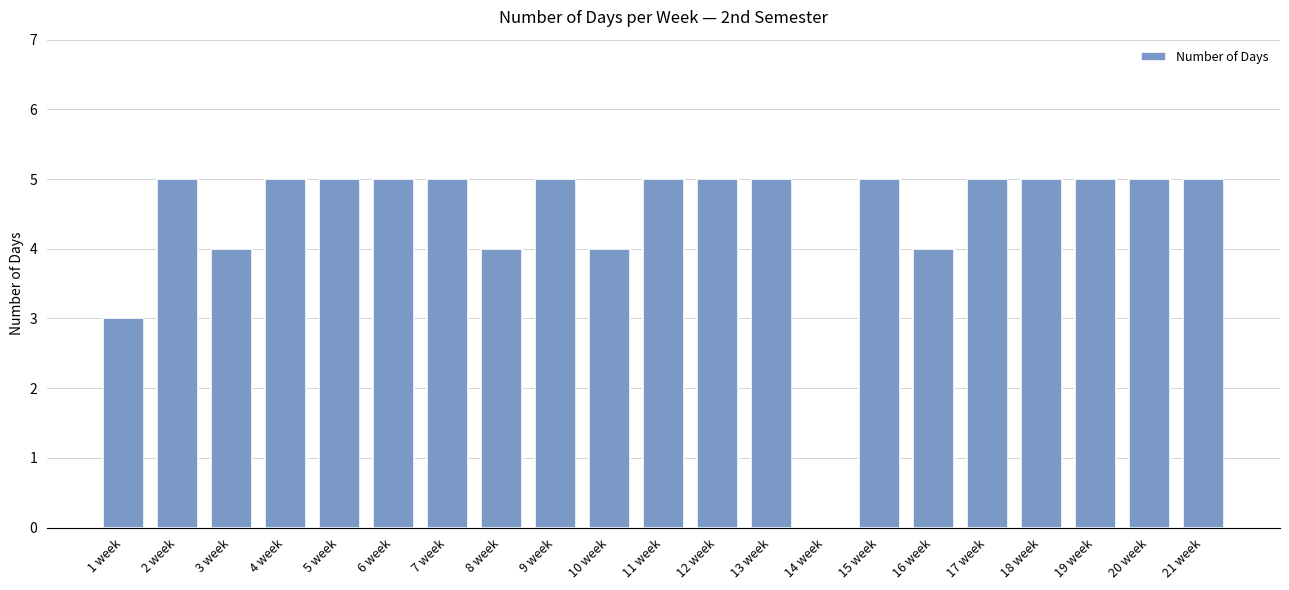

What is the sum of the values at 17 week and 19 week?

10